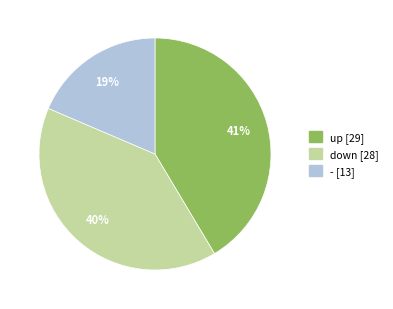

Does down account for over 50% of the chart?

No